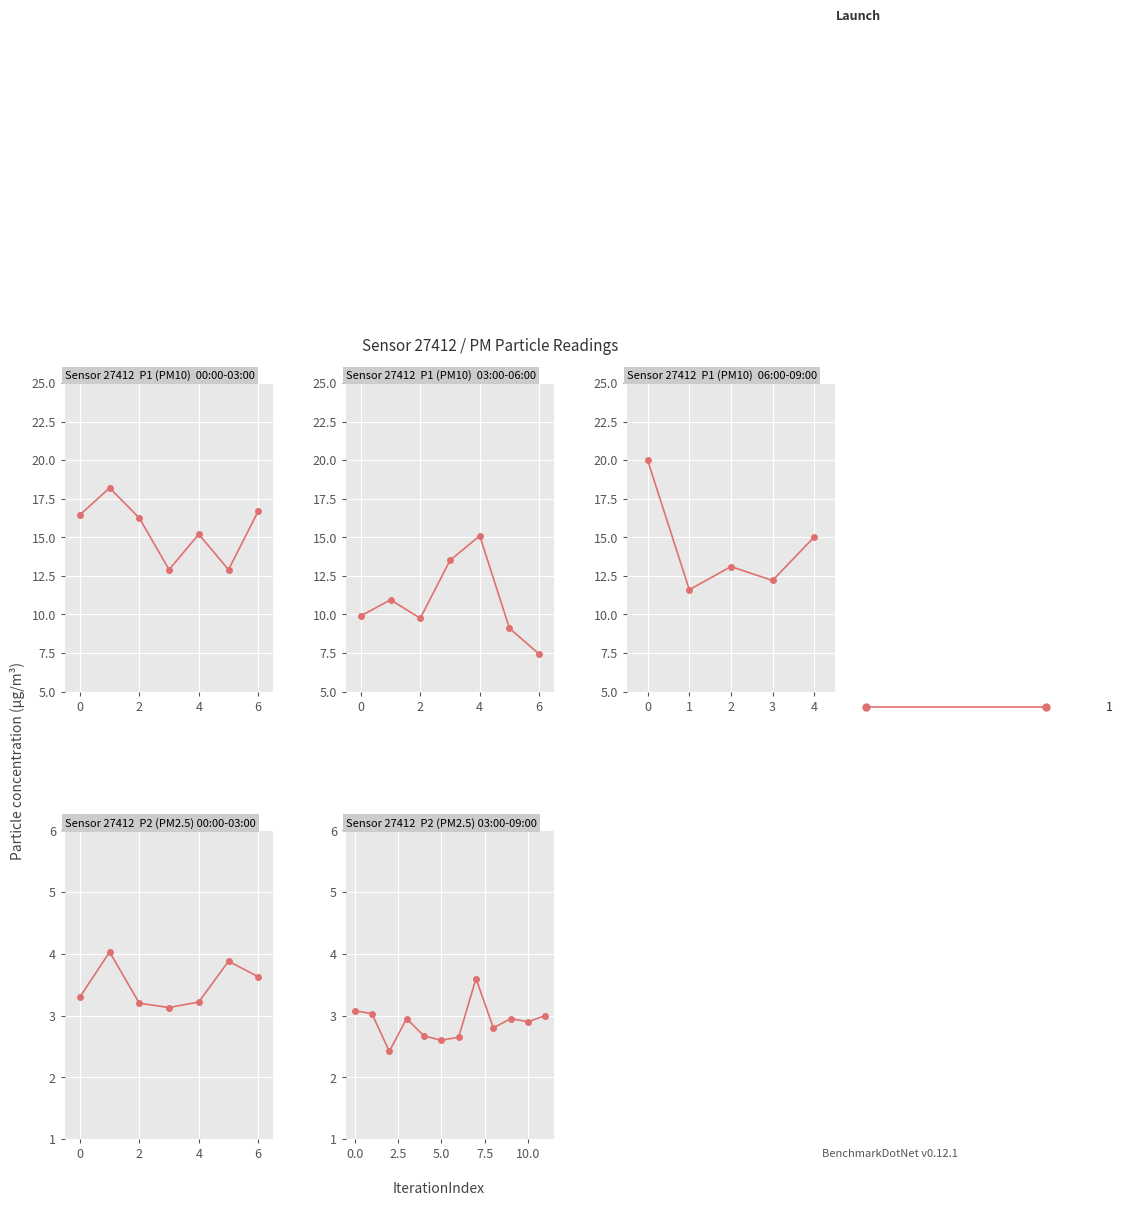

List the series in order of their overall mean, lowest first.

P2, P1